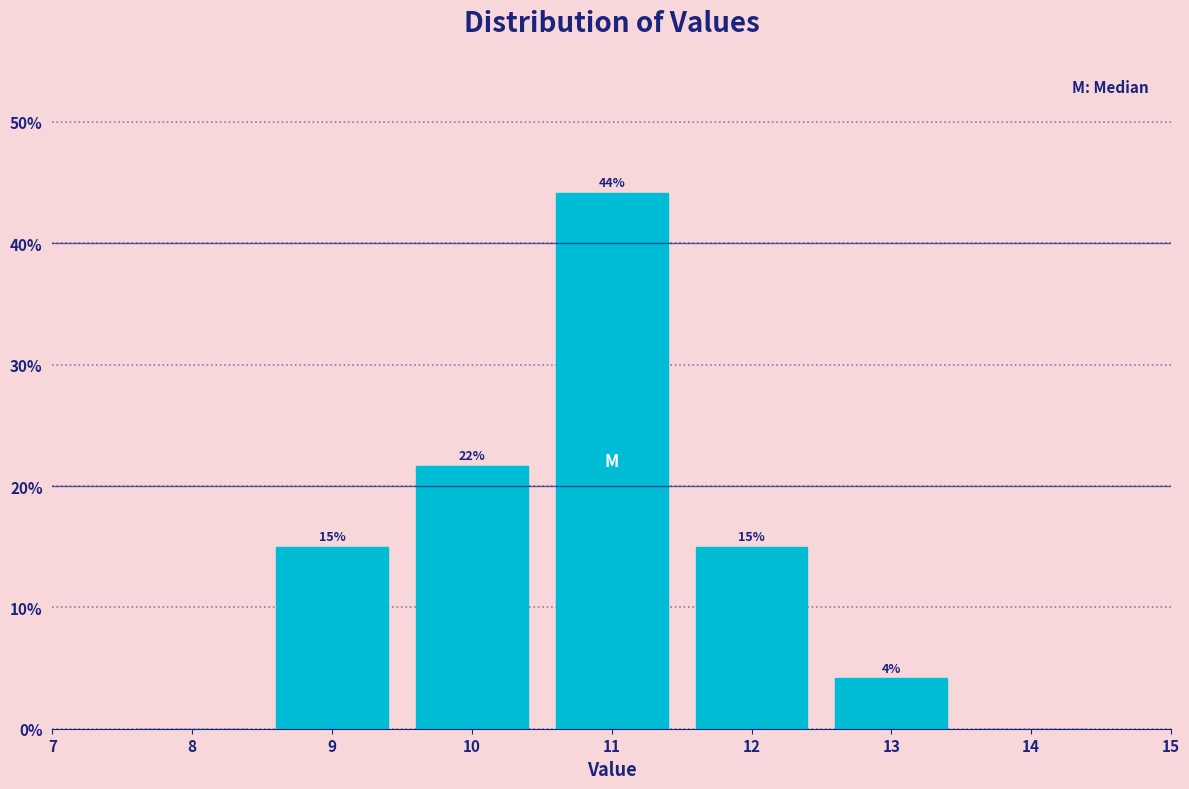

Over which range of the x-axis is the bar tallest?

10.5 to 11.5